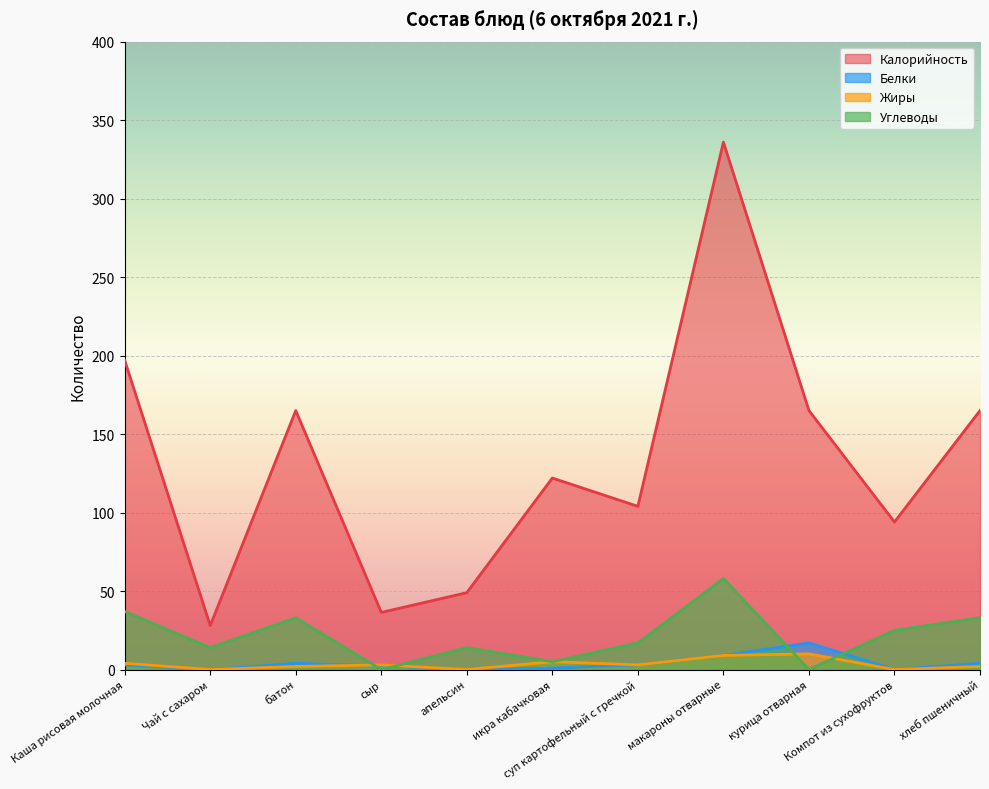

How many lines are shown in the chart?

4